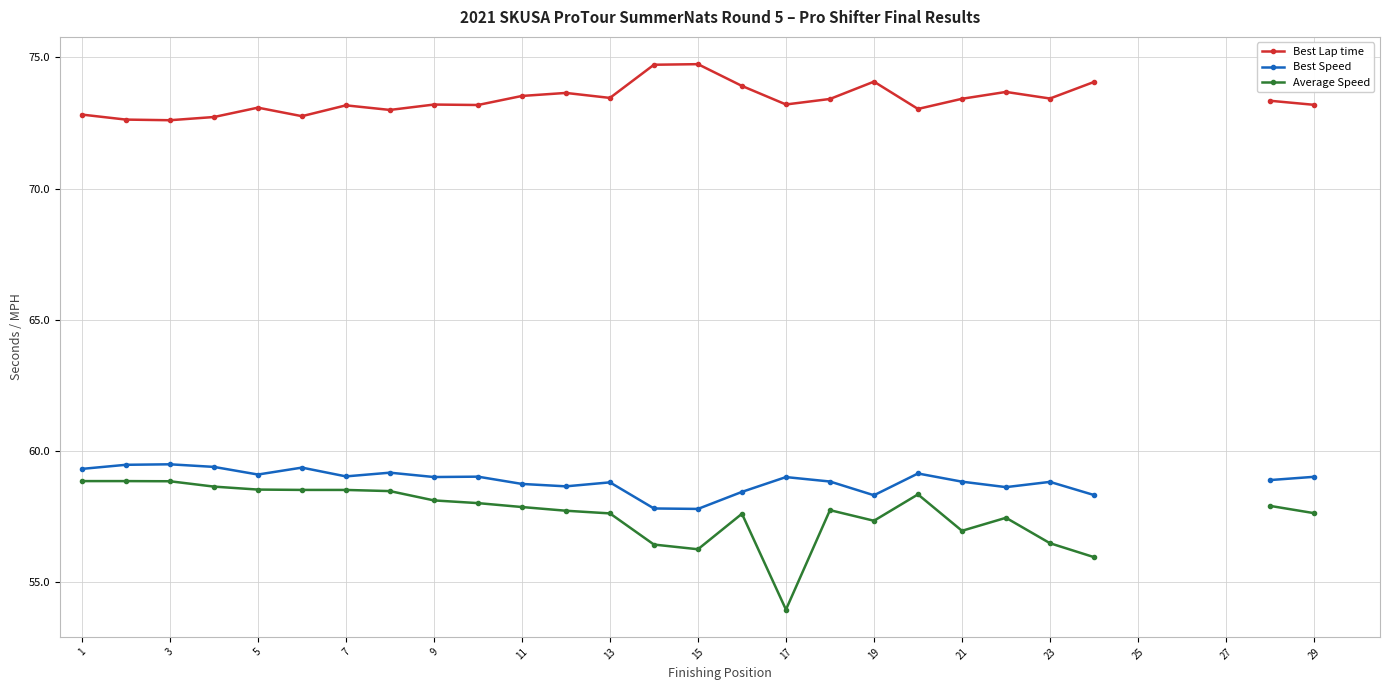

Which has a higher value, 9 or 15?

15